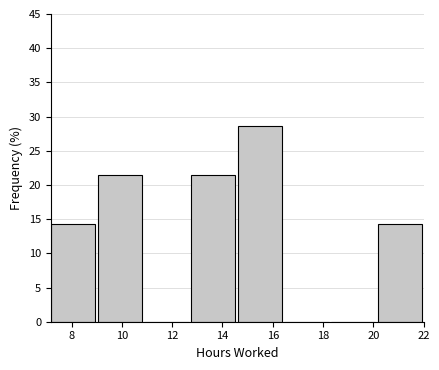

How tall is the bar that spans 7.2 to 9.0 on the x-axis? Neither the bar edges nor the heights are printed on the chart, so give them approximately, as read against the axes.

14.5